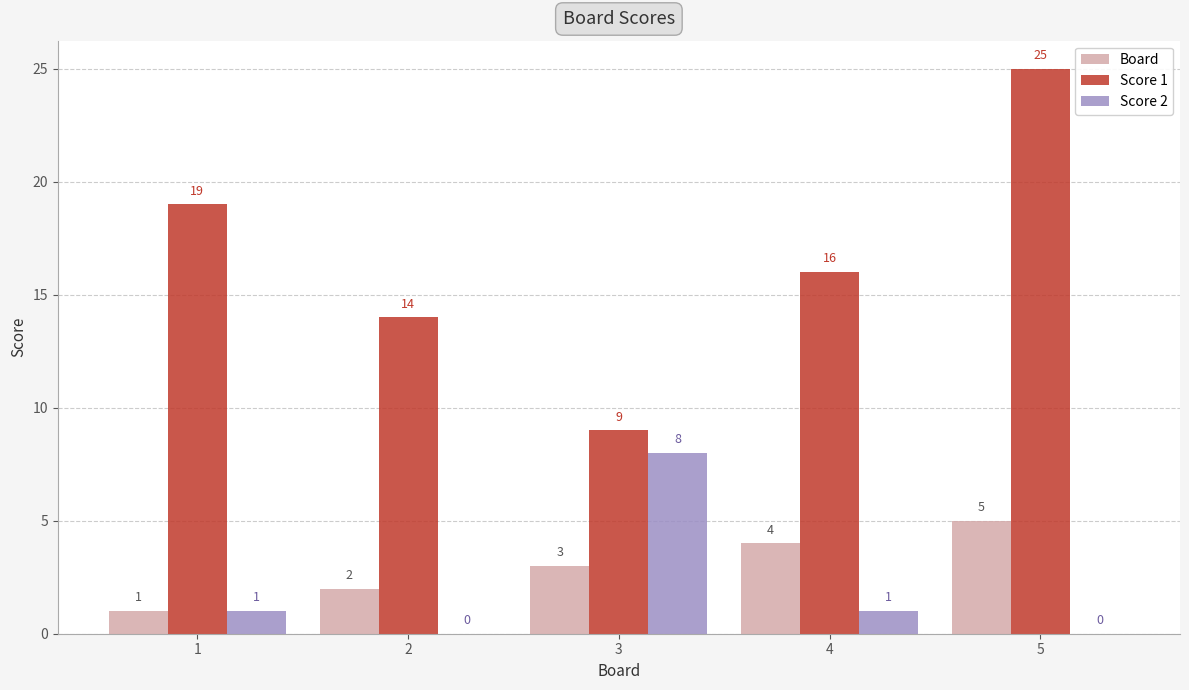

At which category is the sum across all series the highest?

5